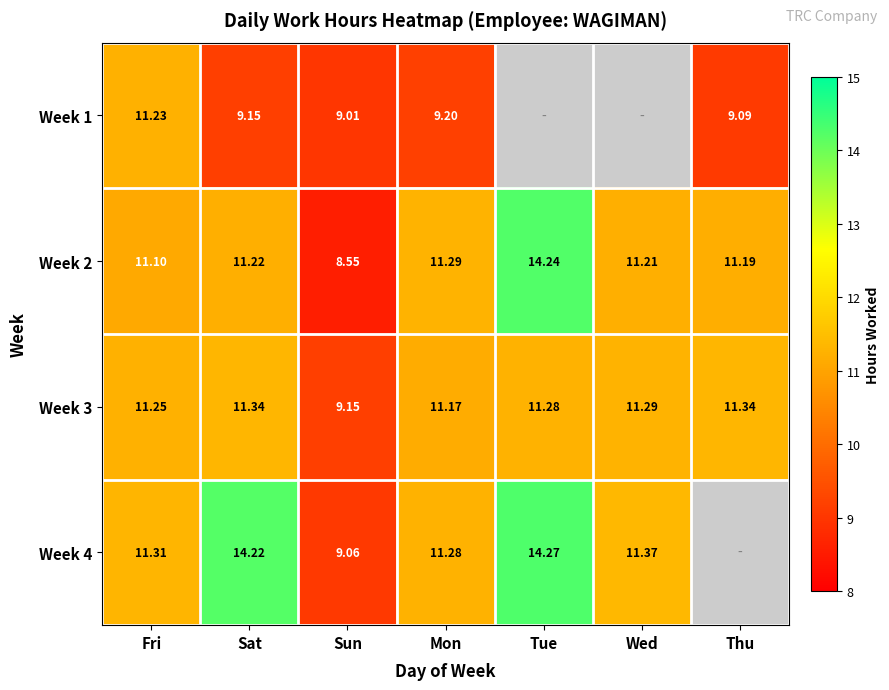

How many categories are shown in the chart?

7